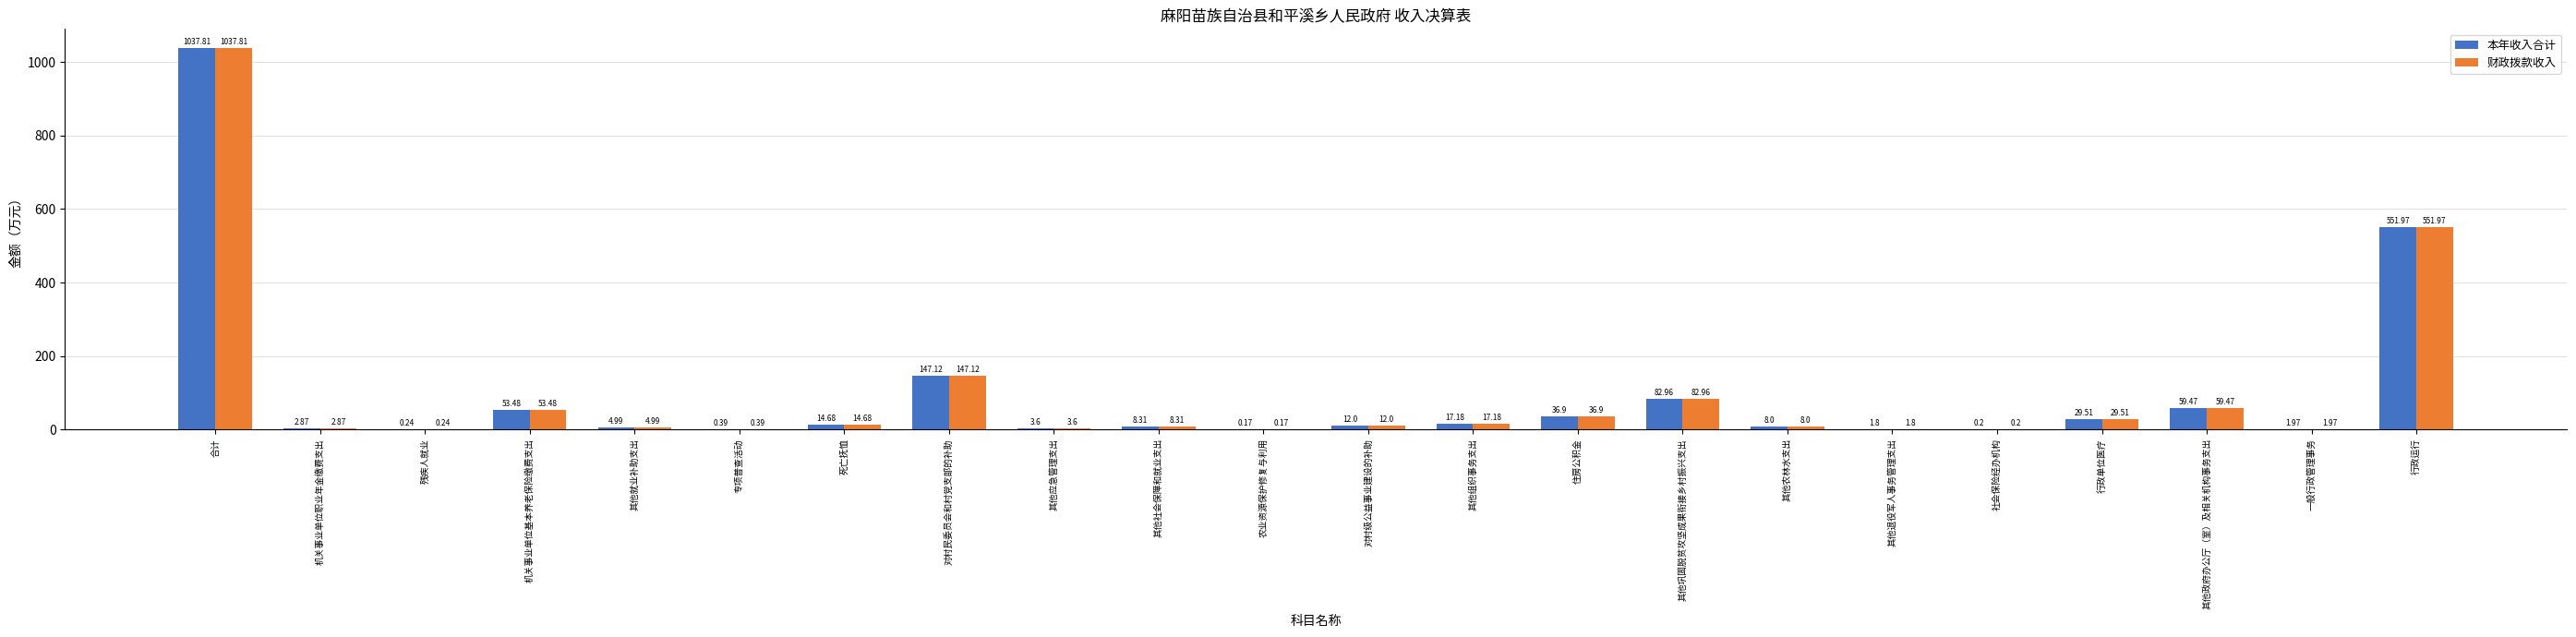

What is the approximate value of 财政拨款收入 at 农业资源保护修复与利用?

0.2